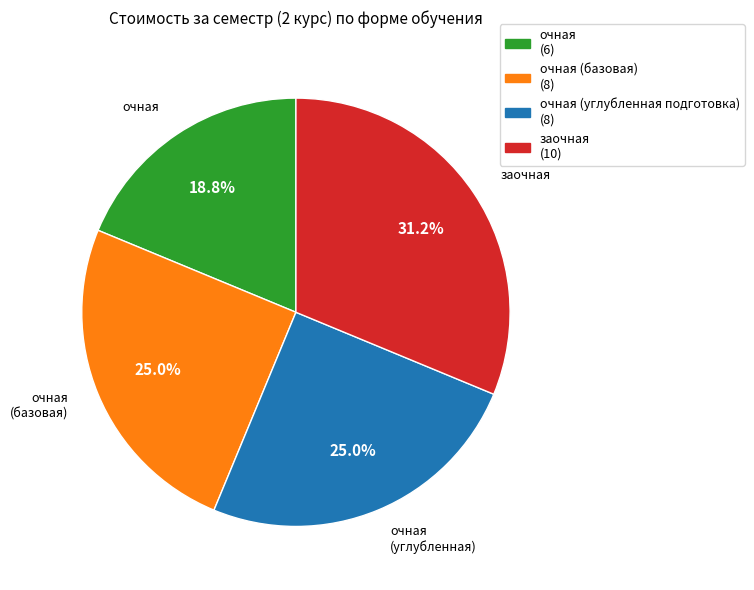

Do очная (углубленная подготовка) (8) and очная (6) together represent more than half of the pie?

No